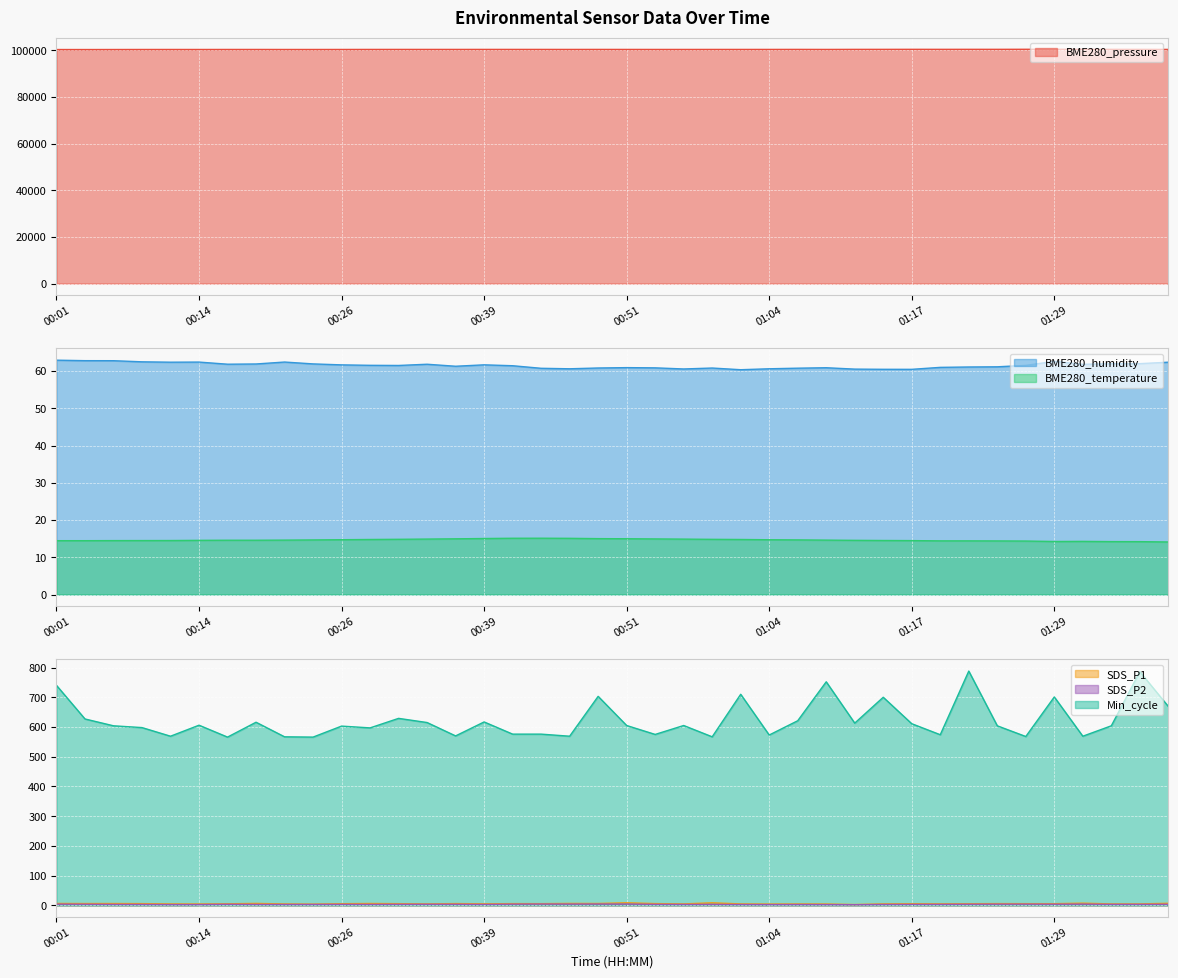

What is the difference between the SDS_P2 values at 01:12 and 00:59?

1.0